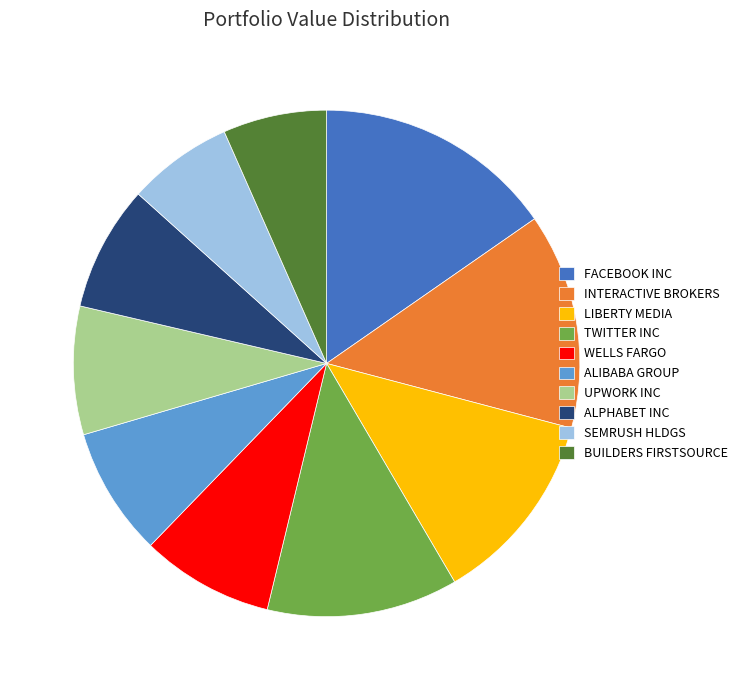

Combined, do TWITTER INC and SEMRUSH HLDGS account for over 50%?

No